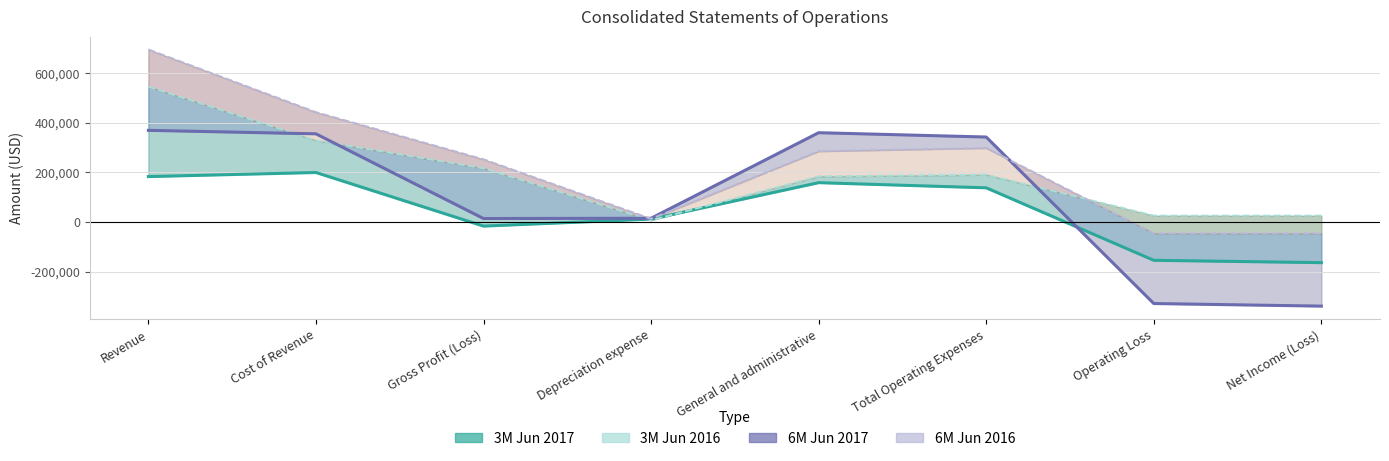

At which label is 3M Jun2017 closest to 17890?

Depreciation expense